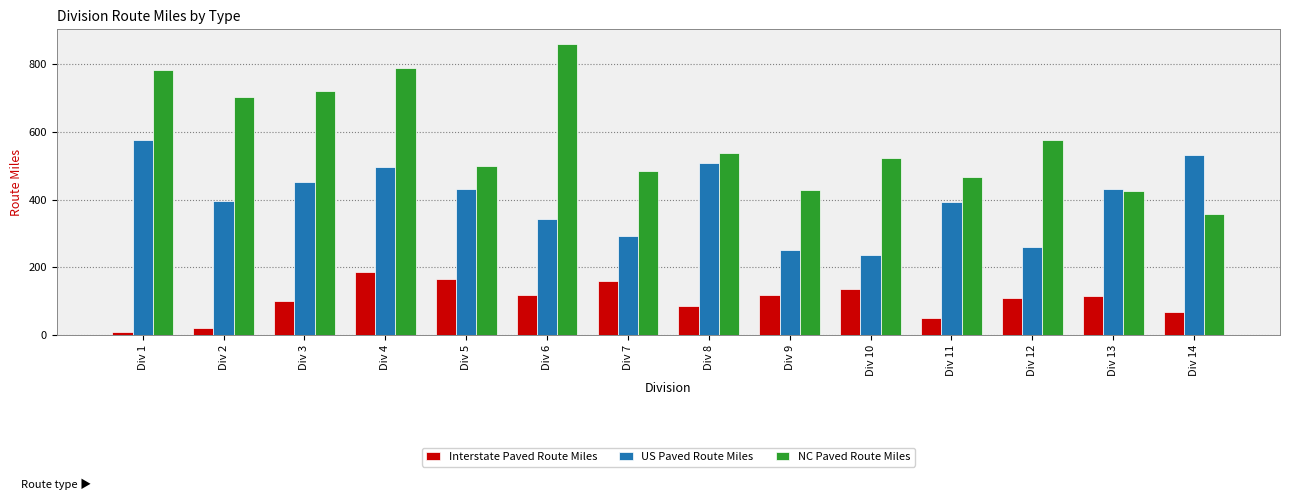

Rank the series by their average value, from lowest to highest.

Interstate Paved Route Miles, US Paved Route Miles, NC Paved Route Miles